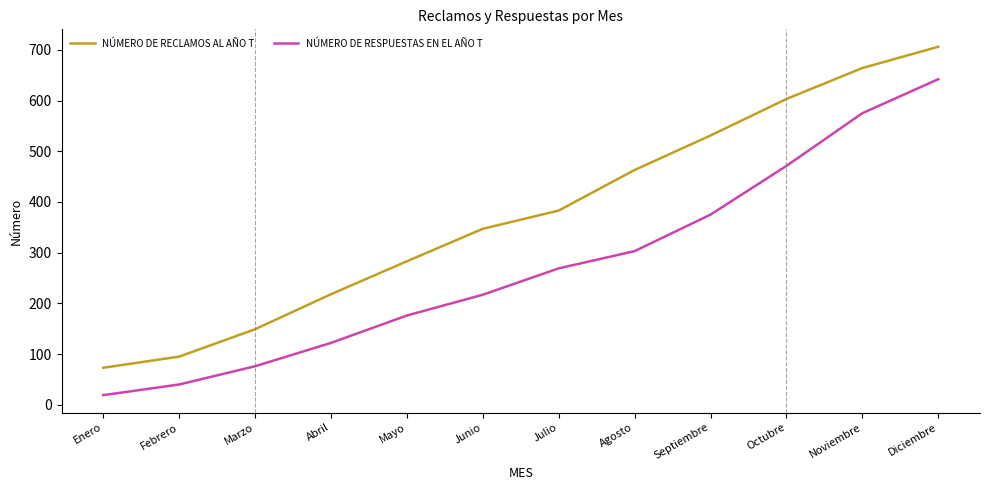

What is the approximate value of NÚMERO DE RESPUESTAS EN EL AÑO T at Noviembre, to the nearest 100?

600